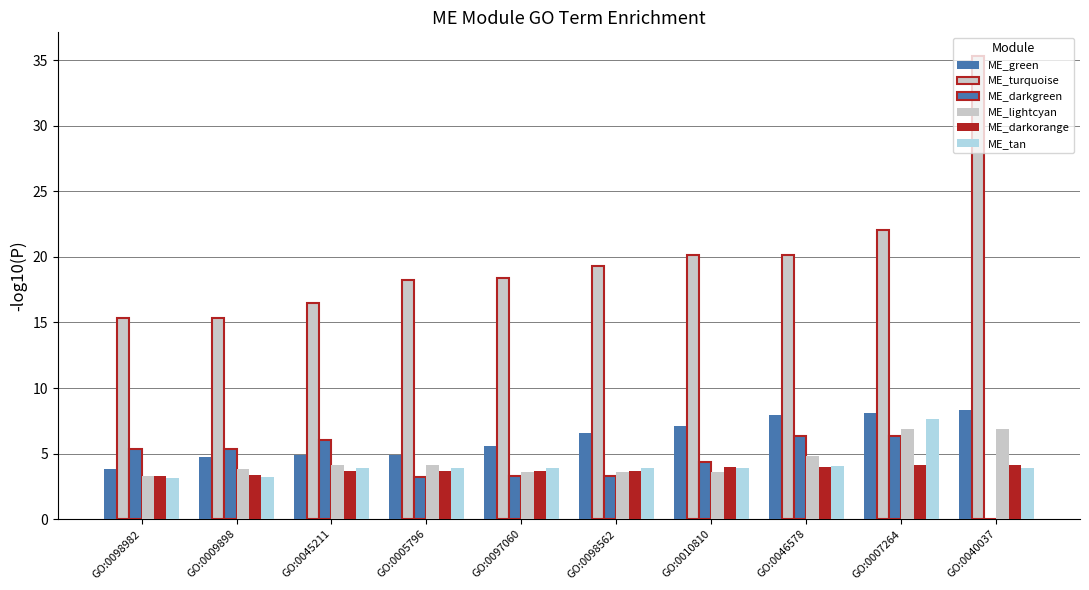

What position from the left is GO:0098982?

1